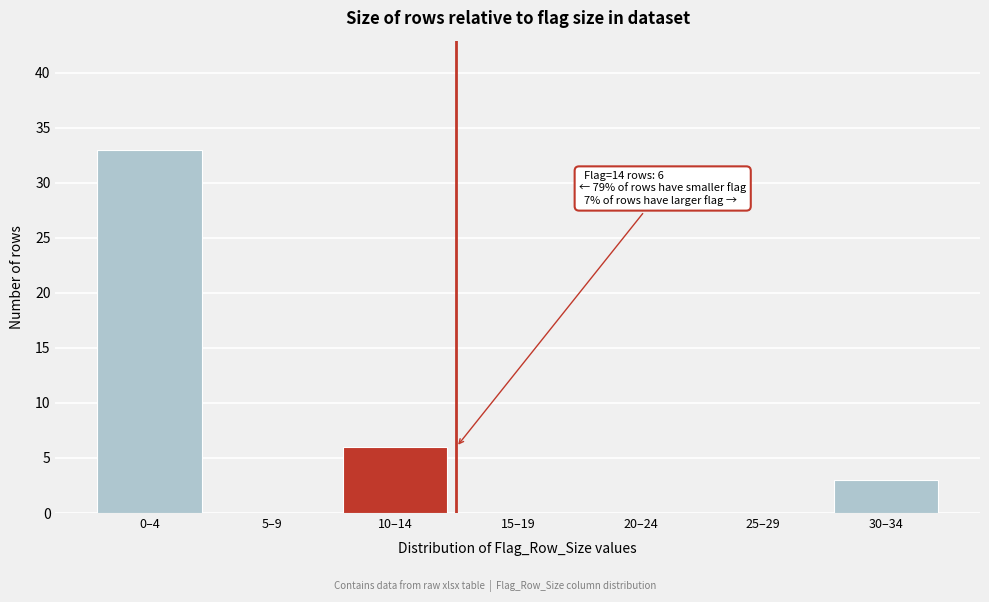

Reading left to right, transcribe all the data shown in this chart.

0–4=33	5–9=0	10–14=6	15–19=0	20–24=0	25–29=0	30–34=3